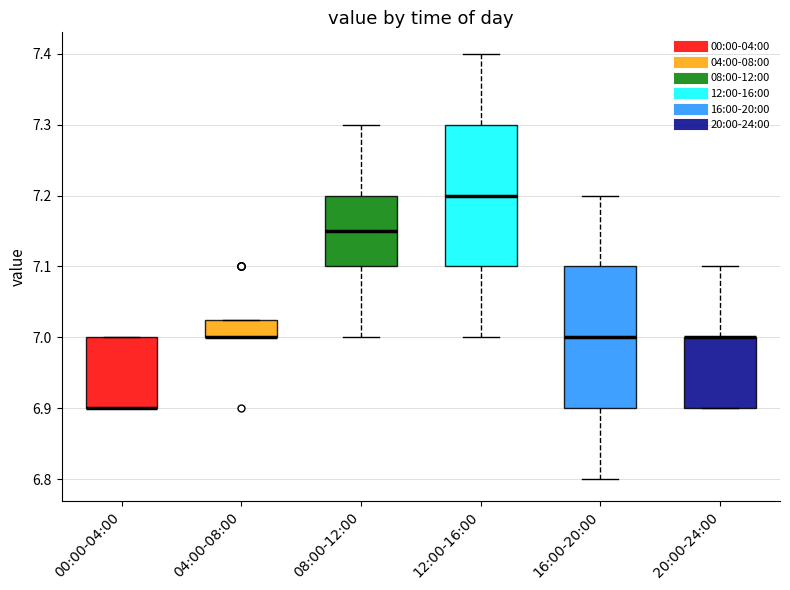

Reading left to right, read every box against the y-axis: the position of its median line, the range the box covers, and the ends of its whiskers. The values are not printed on the chart, so give them approximately, as read against the axis.

00:00-04:00: median 6.90 (drawn on the box's lower edge), box 6.90 to 7.00, whiskers 6.90 to 7.00
04:00-08:00: median 7.00 (drawn on the box's lower edge), box 7.00 to 7.03, whiskers 7.00 to 7.03
08:00-12:00: median 7.15, box 7.10 to 7.20, whiskers 7.00 to 7.30
12:00-16:00: median 7.20, box 7.10 to 7.30, whiskers 7.00 to 7.40
16:00-20:00: median 7.00, box 6.90 to 7.10, whiskers 6.80 to 7.20
20:00-24:00: median 7.00 (drawn on the box's upper edge), box 6.90 to 7.00, whiskers 6.90 to 7.10